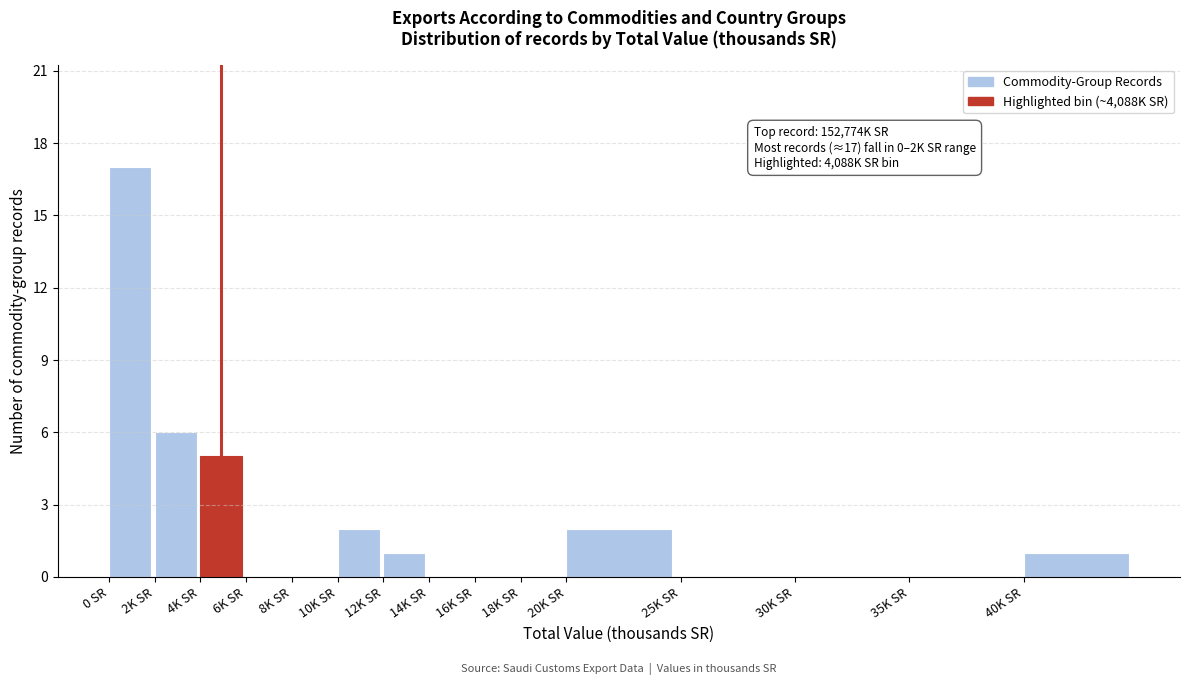

Reading left to right, transcribe all the data shown in this chart.

0 SR=17	2K SR=6	4K SR=5	6K SR=0	8K SR=0	10K SR=2	12K SR=1	14K SR=0	16K SR=0	18K SR=0	20K SR=2	25K SR=0	30K SR=0	35K SR=0	40K SR=1